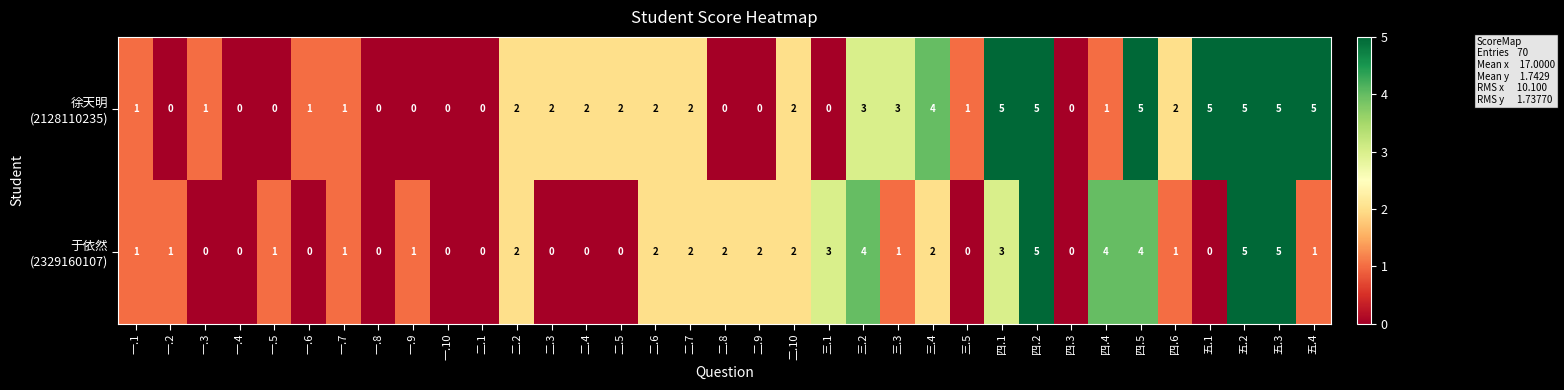

How many distinct data groups are displayed?

2